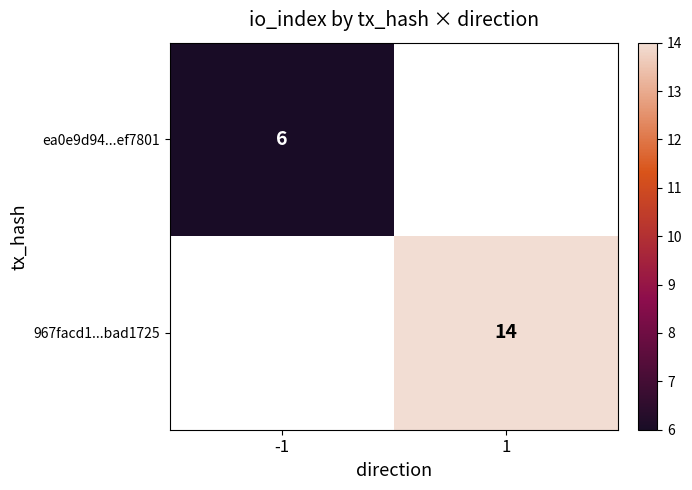

Is the value of 967facd1...bad1725 at 1 greater than the value of ea0e9d94...ef7801 at -1?

Yes